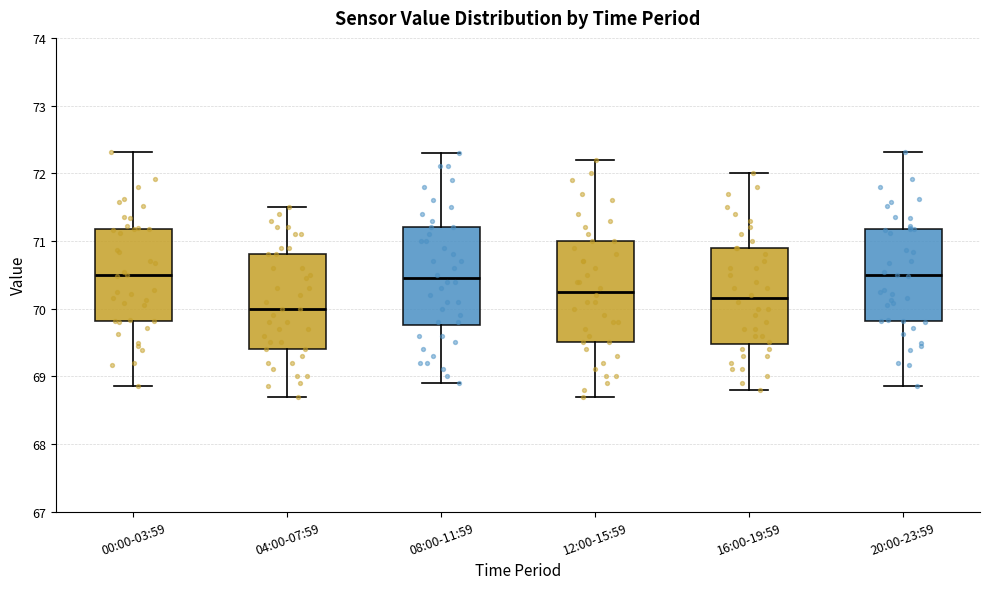

Reading left to right, read every box against the y-axis: the position of its median line, the range the box covers, and the ends of its whiskers. The values are not printed on the chart, so give them approximately, as read against the axis.

00:00-03:59: median 70.5, box 69.8 to 71.2, whiskers 68.9 to 72.3
04:00-07:59: median 70.0, box 69.4 to 70.8, whiskers 68.7 to 71.5
08:00-11:59: median 70.5, box 69.8 to 71.2, whiskers 68.9 to 72.3
12:00-15:59: median 70.3, box 69.5 to 71.0, whiskers 68.7 to 72.2
16:00-19:59: median 70.2, box 69.5 to 70.9, whiskers 68.8 to 72.0
20:00-23:59: median 70.5, box 69.8 to 71.2, whiskers 68.9 to 72.3